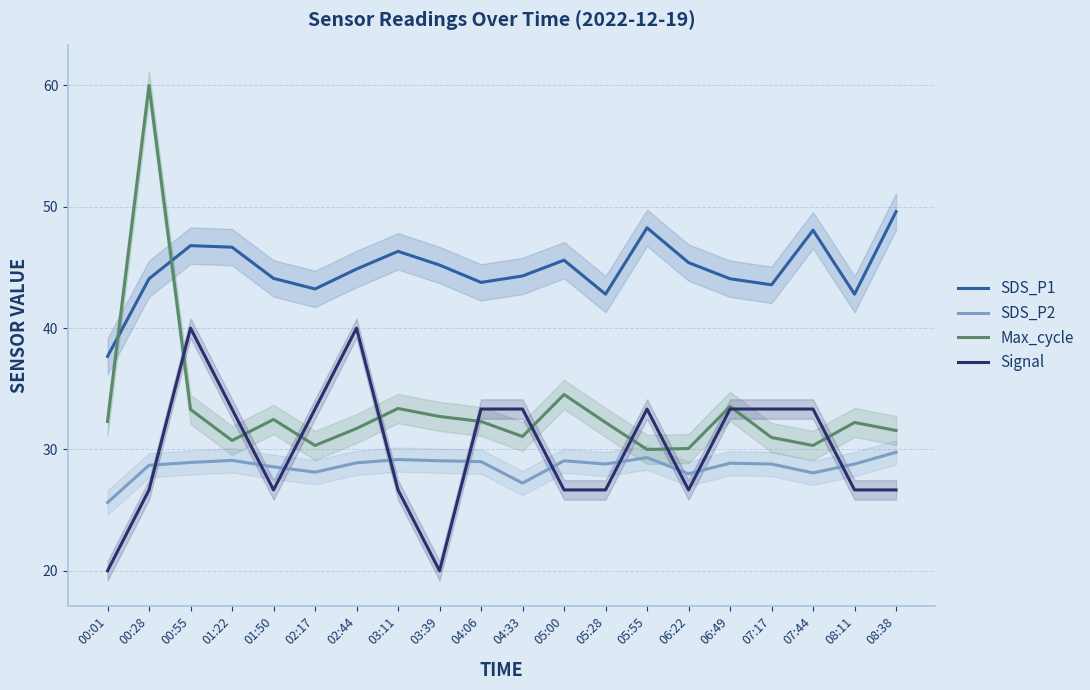

What is the value of the Max_cycle point at the 11th from the left?

31.1